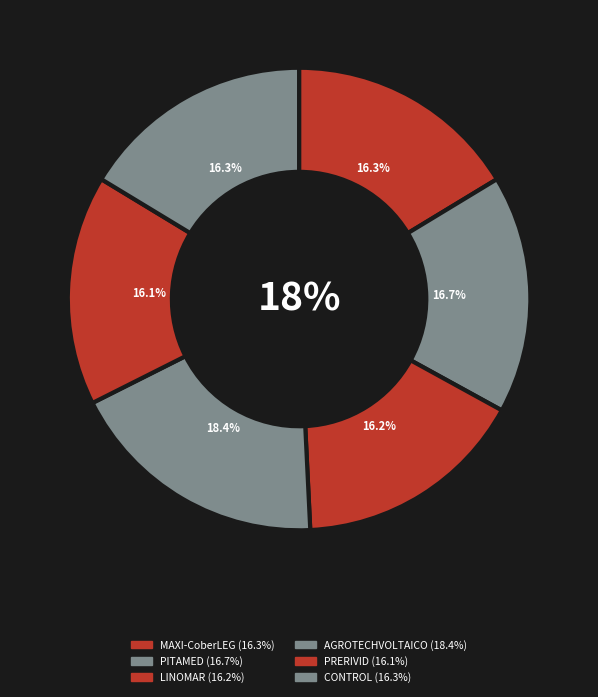

To the nearest percent, what portion does LINOMAR represent?

16%